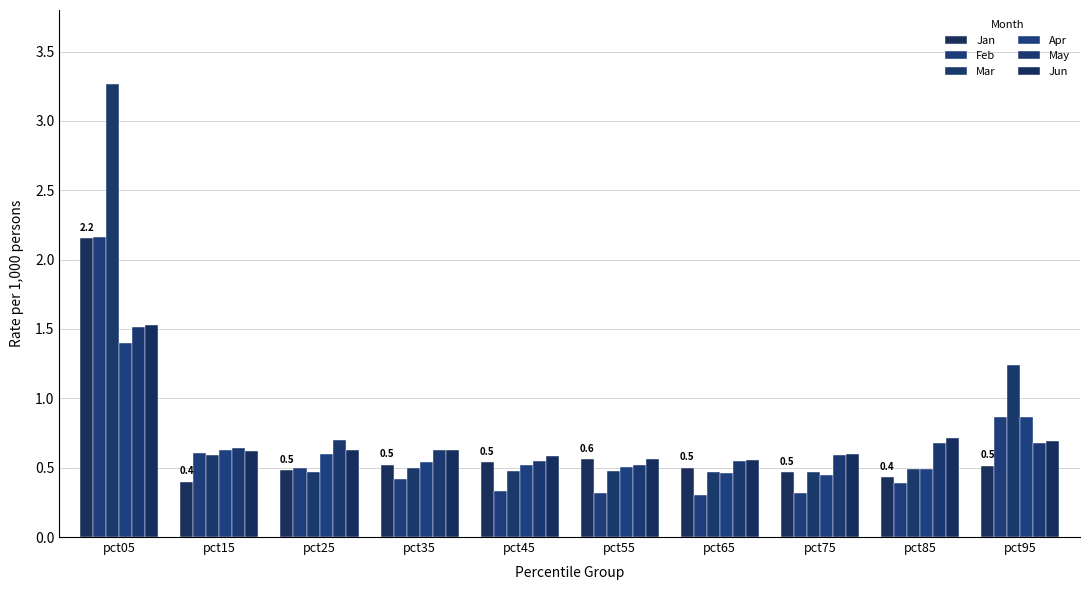

What are all the series names shown in the legend?

Jan, Feb, Mar, Apr, May, Jun